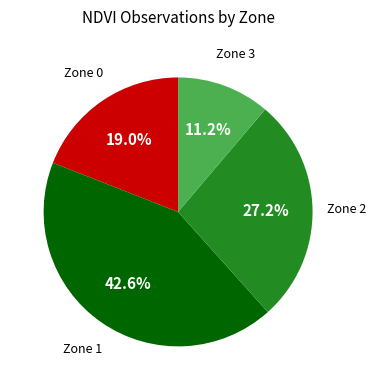

Which slice is the smallest?

Zone 3